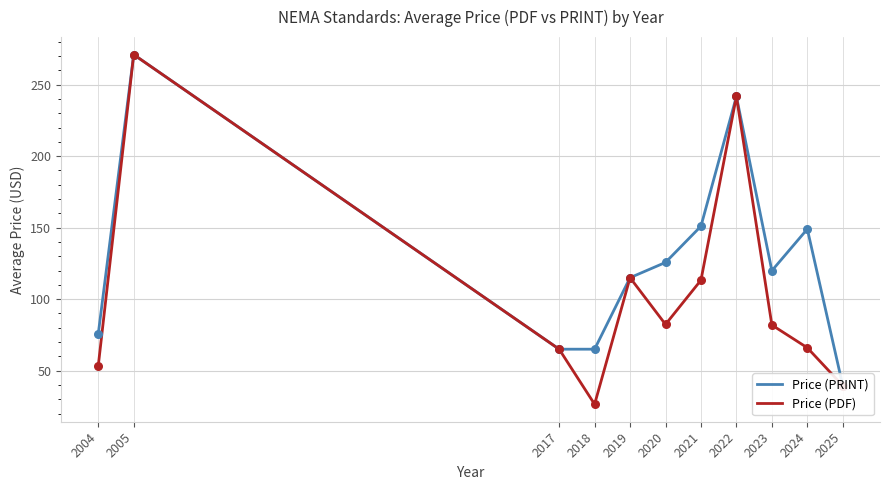

Which series has the largest total across all categories?

Price (PRINT)